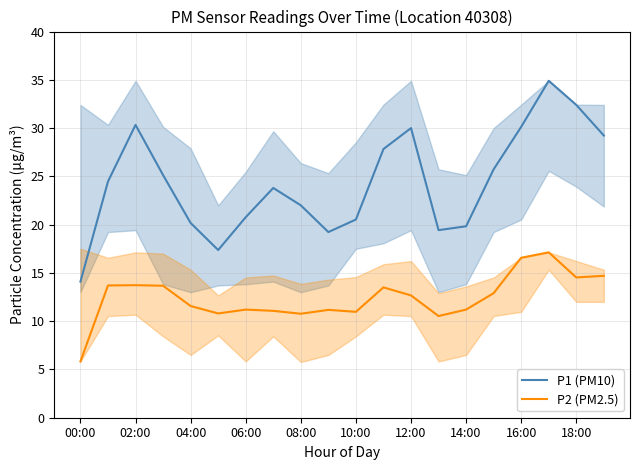

True or false: P2 (PM2.5) and P1 (PM10) intersect in this chart.

False